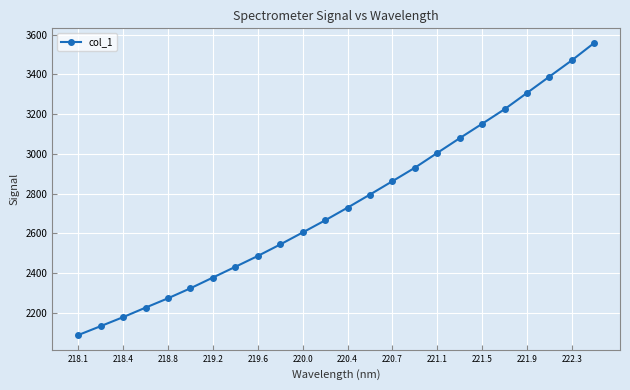

Reading left to right, list all the values displayed in this chart.

2087.3	2132.1	2177.5	2225.4	2272.5	2322.9	2376.9	2430.9	2485.5	2543.5	2603.8	2664.9	2728.7	2794.8	2861.9	2929.8	3004.3	3078.5	3151.0	3224.4	3306.3	3388.6	3470.5	3558.2